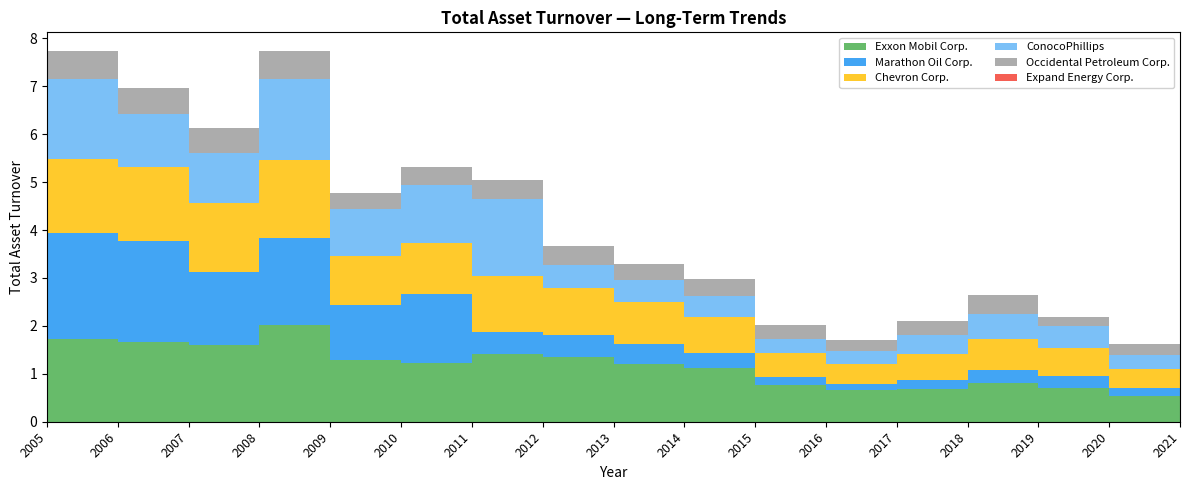

Reading left to right, extract all data points from this chart.

Exxon Mobil Corp.: 2005=1.7	2006=1.7	2007=1.6	2008=2.0	2009=1.3	2010=1.2	2011=1.4	2012=1.4	2013=1.2	2014=1.1	2015=0.8	2016=0.7	2017=0.7	2018=0.8	2019=0.7	2020=0.5	2021=0.8
Marathon Oil Corp.: 2005=2.2	2006=2.1	2007=1.5	2008=1.8	2009=1.1	2010=1.4	2011=0.5	2012=0.4	2013=0.4	2014=0.3	2015=0.2	2016=0.1	2017=0.2	2018=0.3	2019=0.2	2020=0.2	2021=0.3
Chevron Corp.: 2005=1.5	2006=1.5	2007=1.4	2008=1.6	2009=1.0	2010=1.1	2011=1.2	2012=1.0	2013=0.9	2014=0.8	2015=0.5	2016=0.4	2017=0.5	2018=0.6	2019=0.6	2020=0.4	2021=0.7
ConocoPhillips: 2005=1.7	2006=1.1	2007=1.1	2008=1.7	2009=1.0	2010=1.2	2011=1.6	2012=0.5	2013=0.5	2014=0.5	2015=0.3	2016=0.3	2017=0.4	2018=0.5	2019=0.5	2020=0.3	2021=0.5
Occidental Petroleum Corp.: 2005=0.6	2006=0.6	2007=0.5	2008=0.6	2009=0.3	2010=0.4	2011=0.4	2012=0.4	2013=0.3	2014=0.3	2015=0.3	2016=0.2	2017=0.3	2018=0.4	2019=0.2	2020=0.2	2021=0.3
Expand Energy Corp.: 2005=0.0	2006=0.0	2007=0.0	2008=0.0	2009=0.0	2010=0.0	2011=0.0	2012=0.0	2013=0.0	2014=0.0	2015=0.0	2016=0.0	2017=0.0	2018=0.0	2019=0.0	2020=0.0	2021=0.7